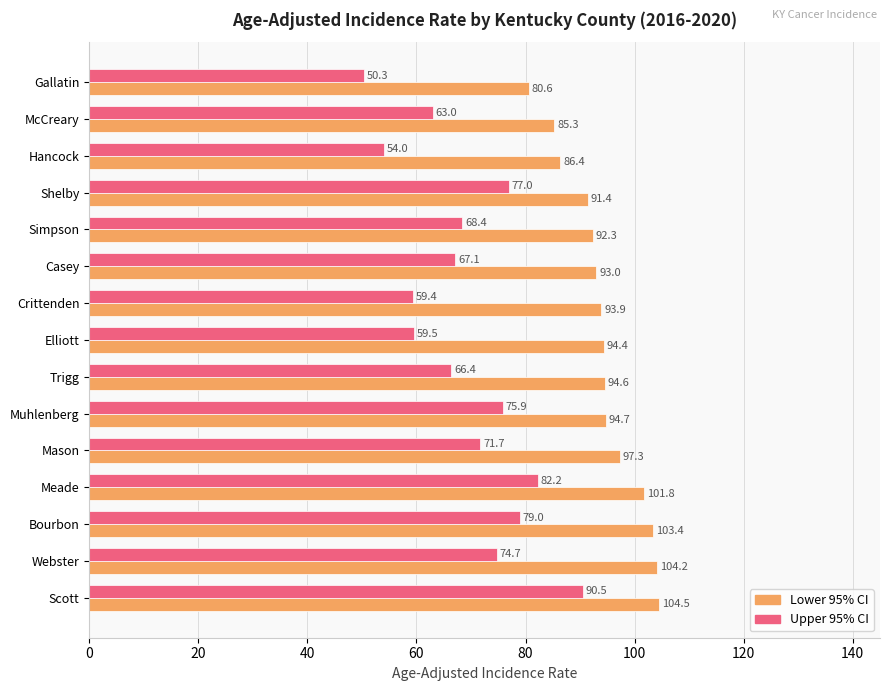

What is the spread (max minus min) of values at Meade?

19.6